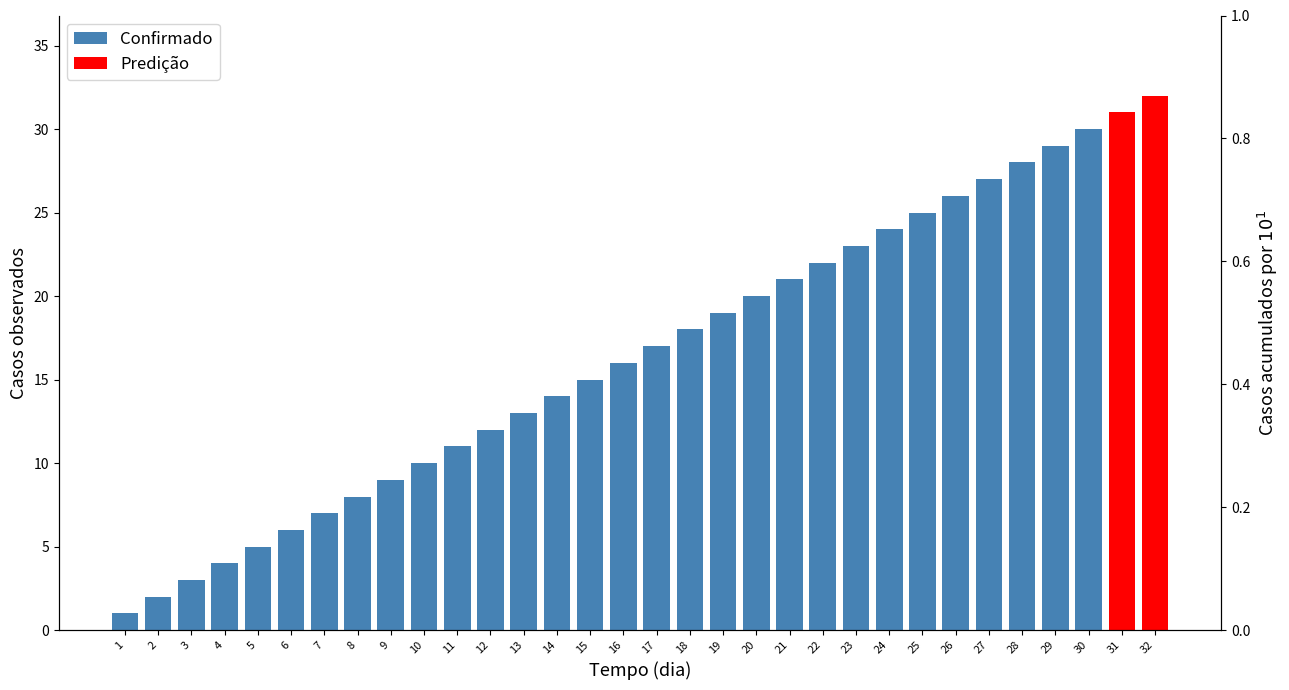

The value at 5 is 3. True or false?

False